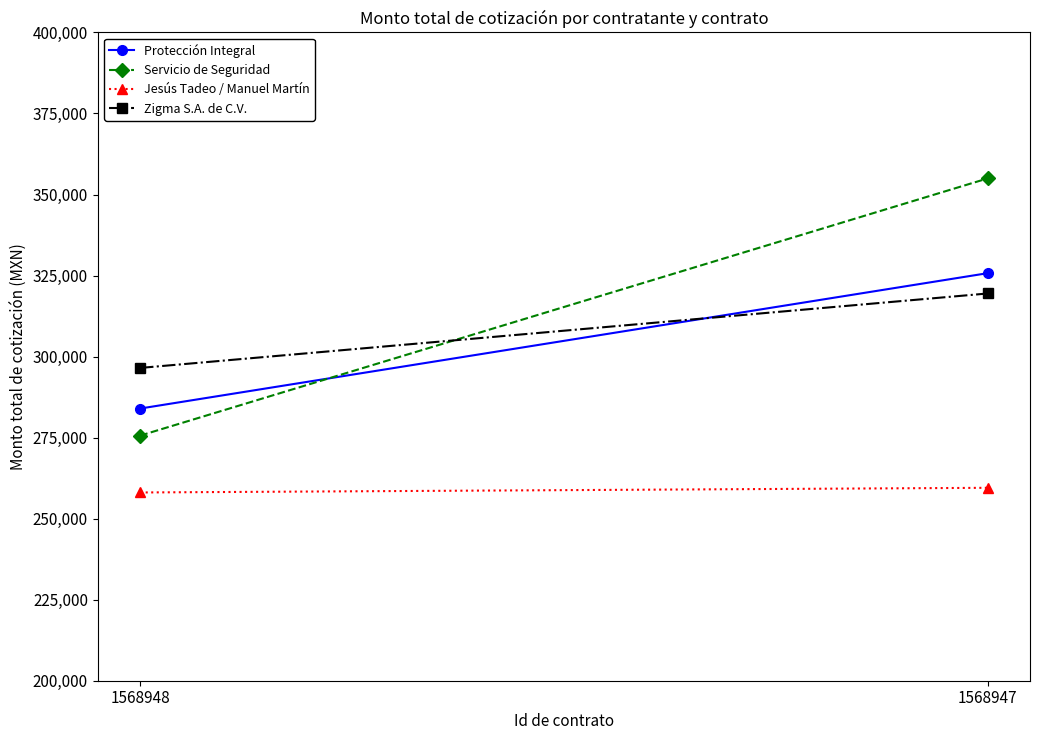

What is the difference between the Zigma S.A. de C.V. values at 1568947 and 1568948?

22968